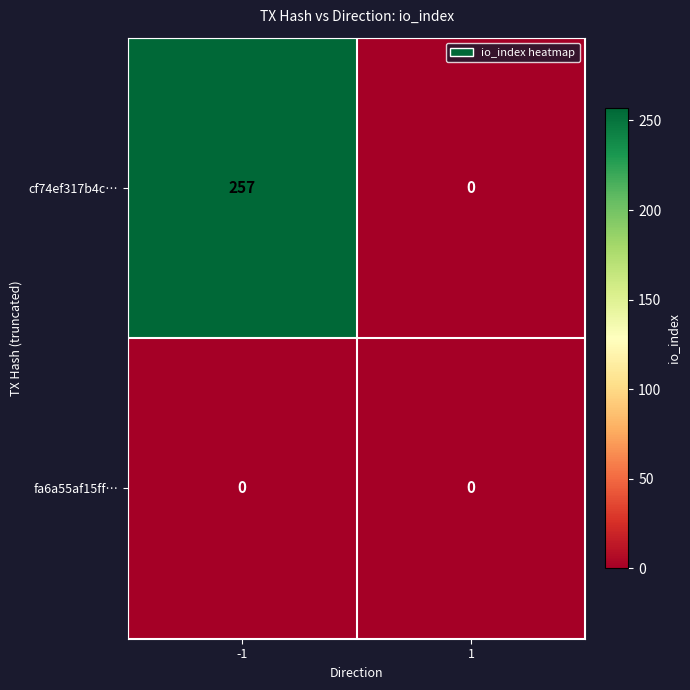

Is it true that cf74ef317b4c… equals 0 at 1?

True